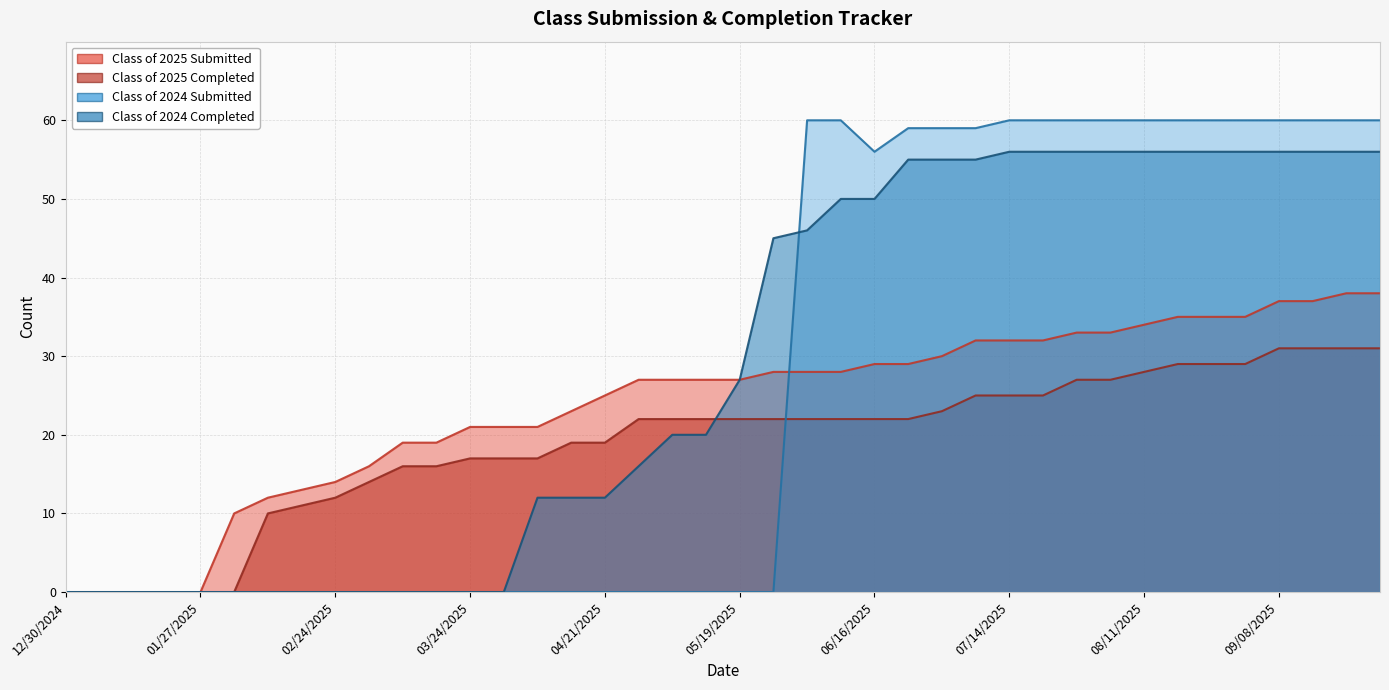

What is the total value across all series at 09/08/2025?

184